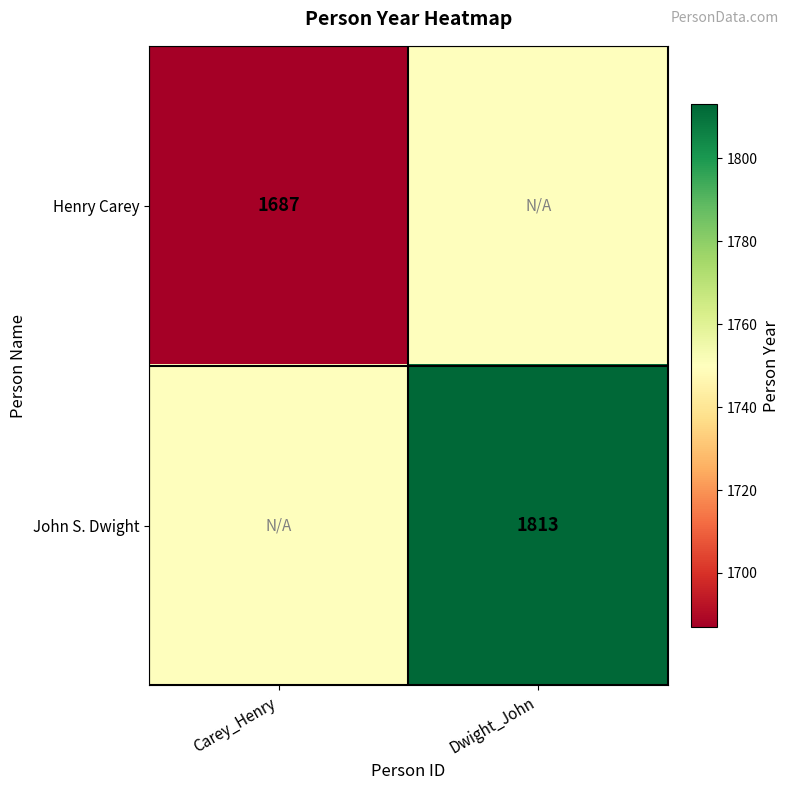

True or false: John S. Dwight has a value of 1813 at Dwight_John.

True